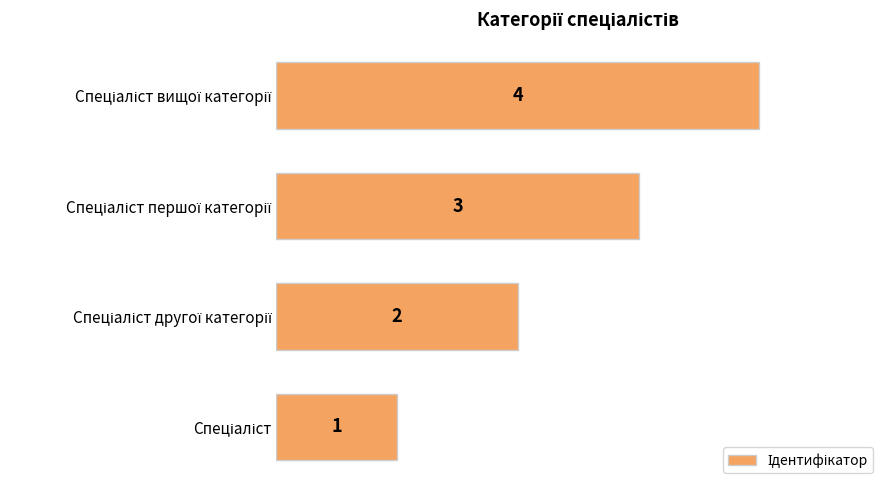

What is the sum of all values?

10